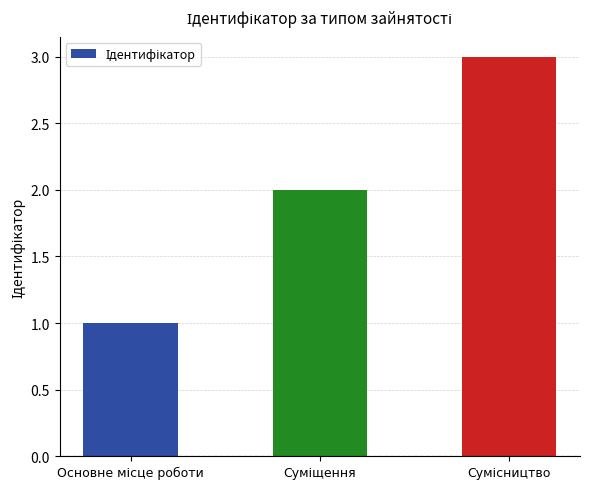

What is the greatest value displayed?

3